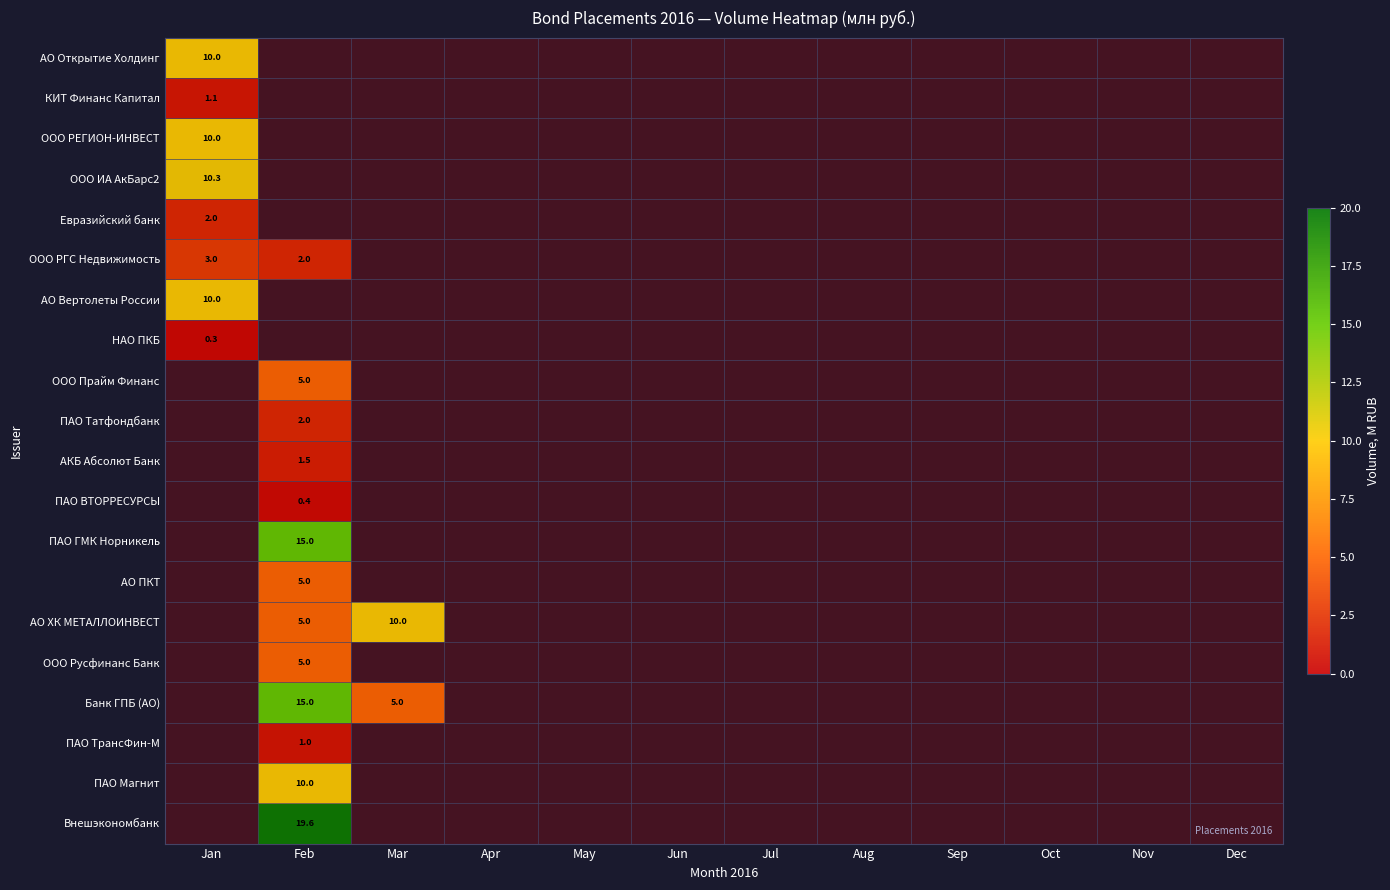

What is the maximum value for Евразийский банк?

2.0